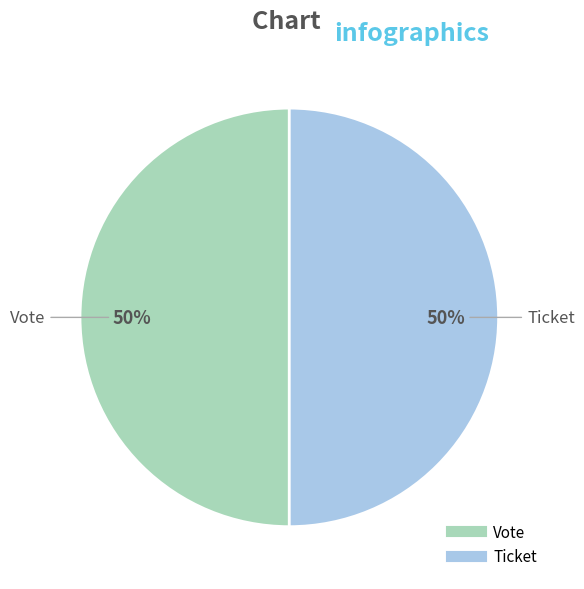

What percentage is the Vote slice, to the nearest percent?

50%